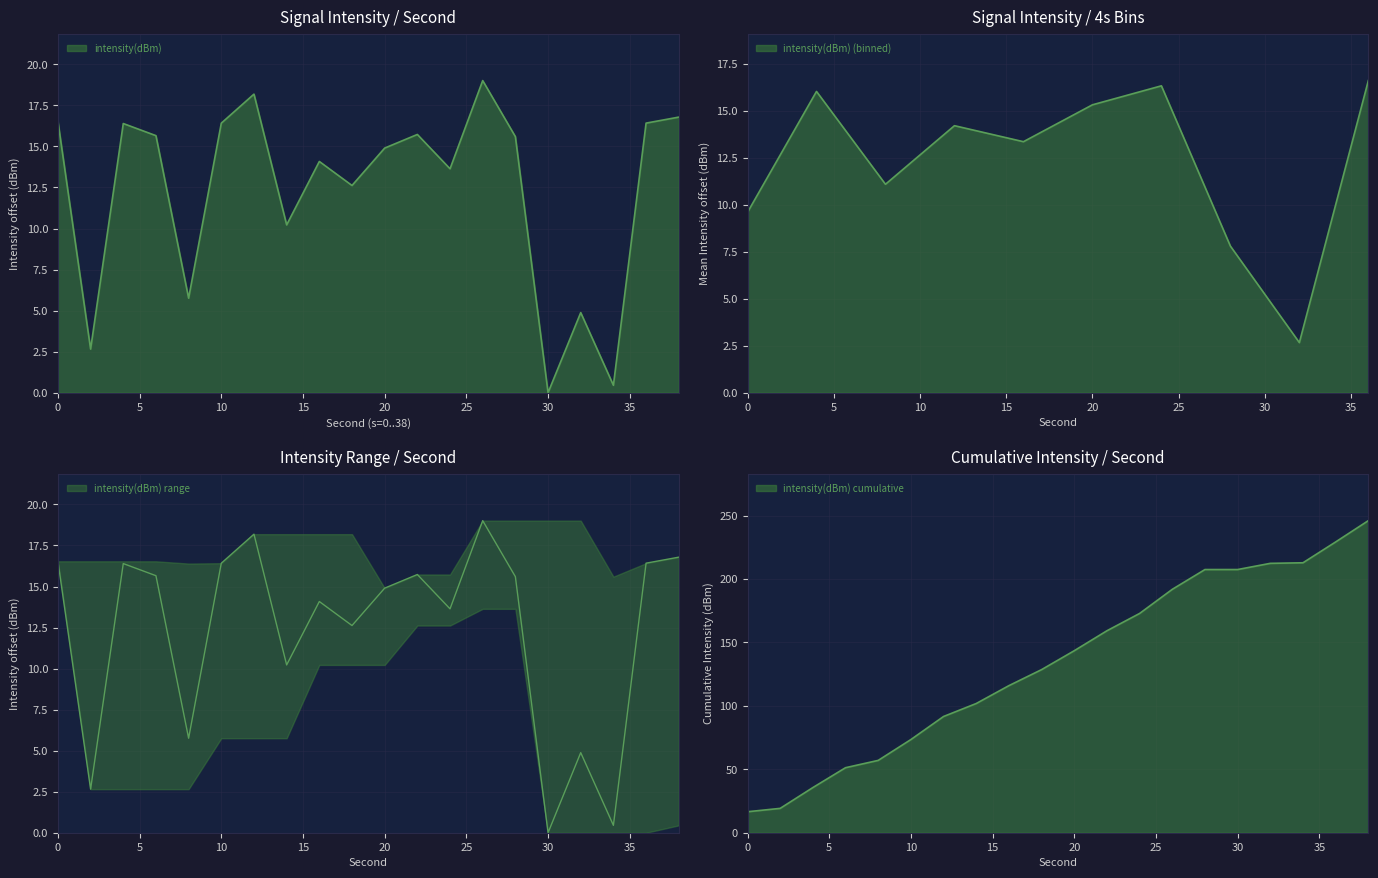

How many categories are shown in the chart?

20